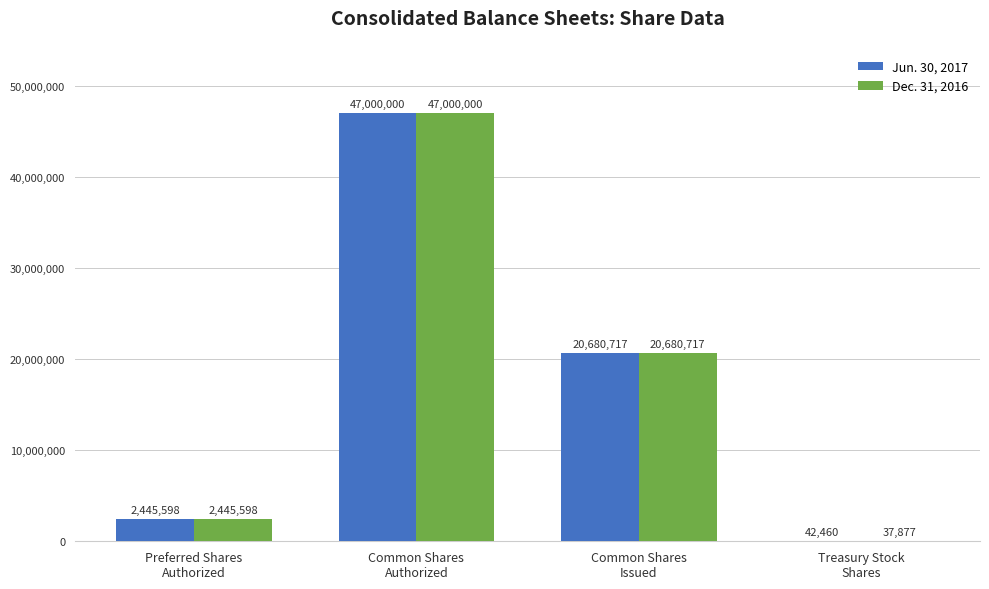

The Dec. 31, 2016 series shows 37877 at Treasury Stock
Shares. True or false?

True